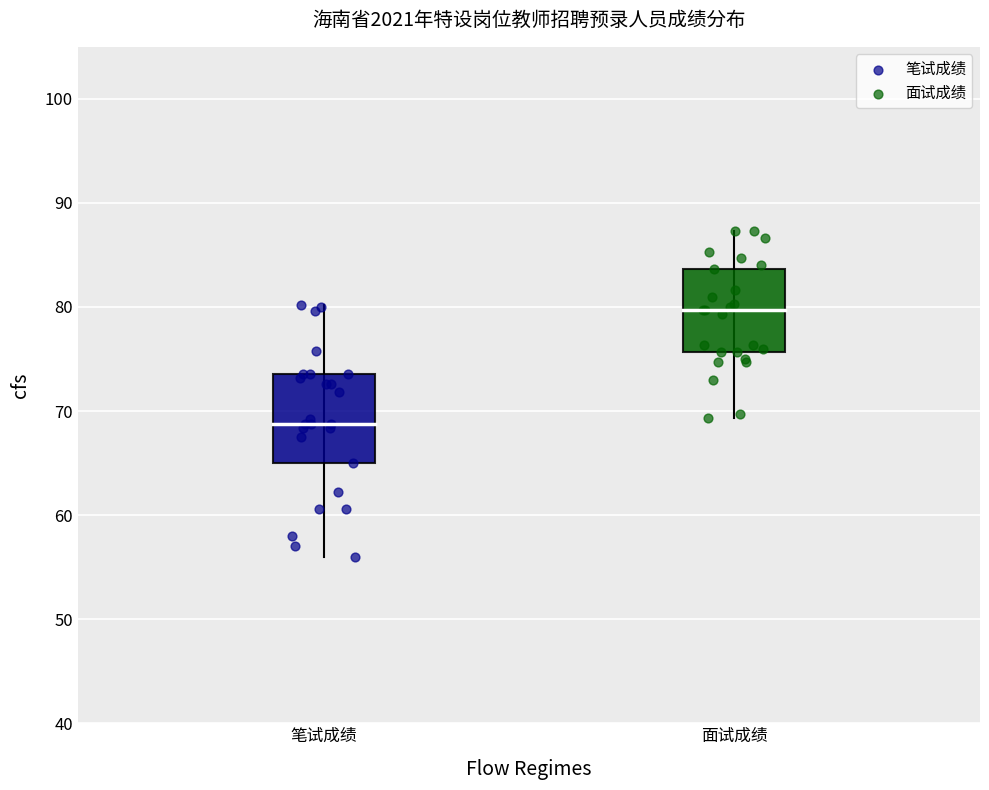

What are all the series names shown in the legend?

笔试成绩, 面试成绩